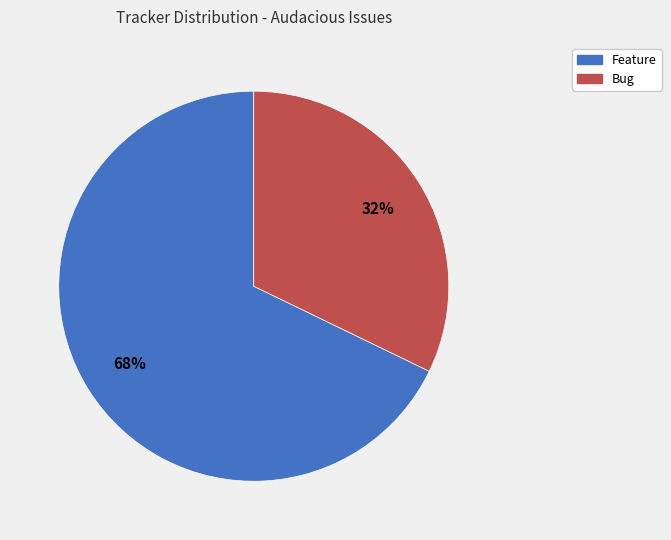

To the nearest percent, what is the difference between the largest and smallest slice percentages?

36%